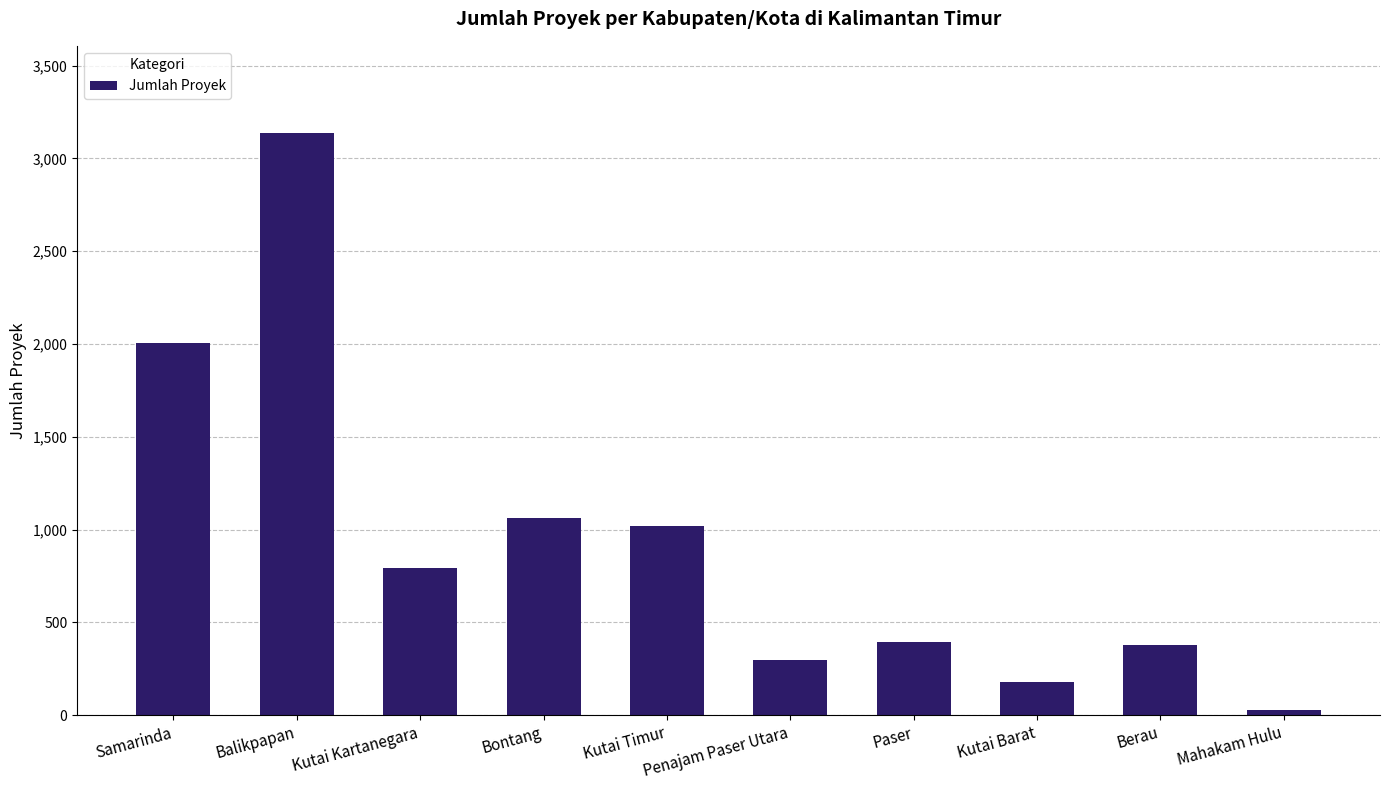

Where does the data first go above 791?

Samarinda